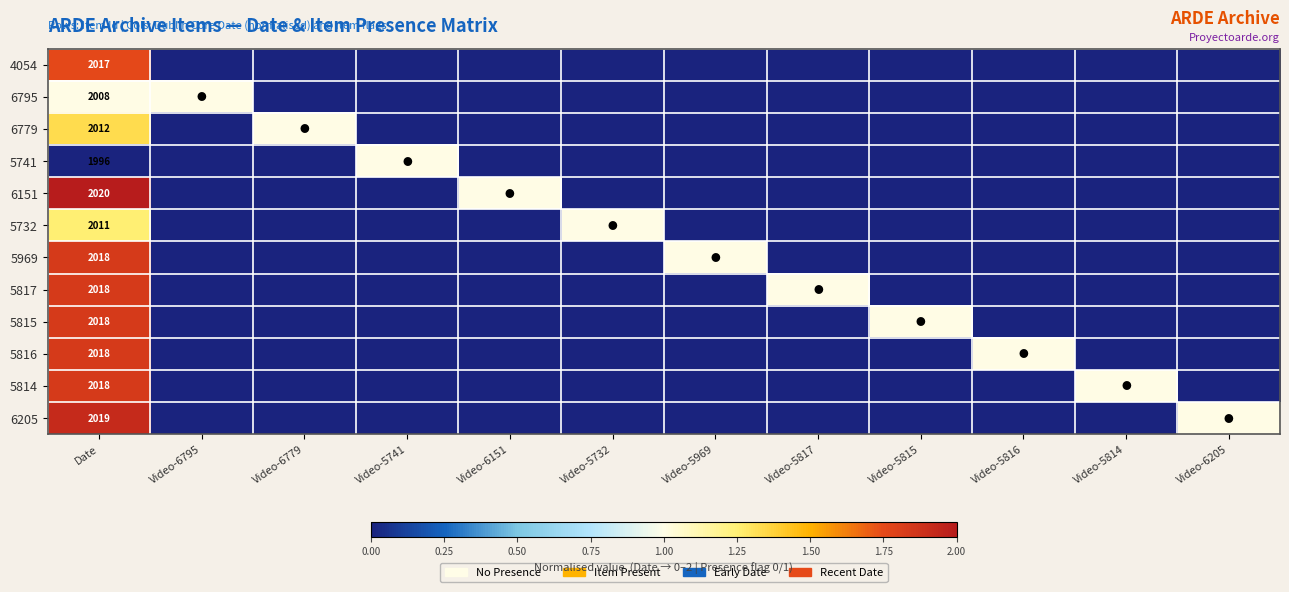

How many series are shown in this chart?

12